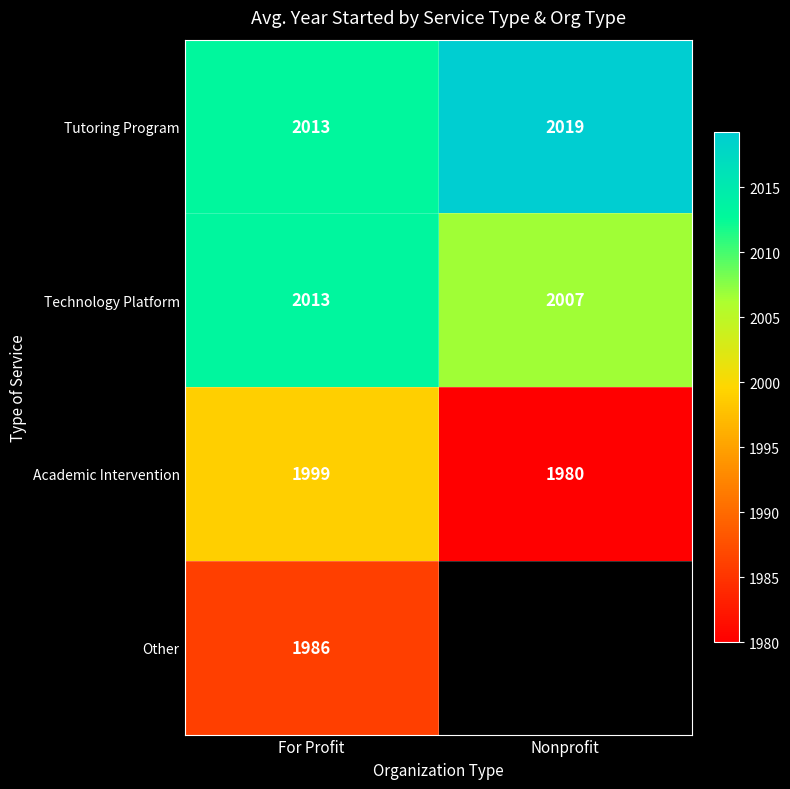

Which label corresponds to the largest value in the chart?

Nonprofit